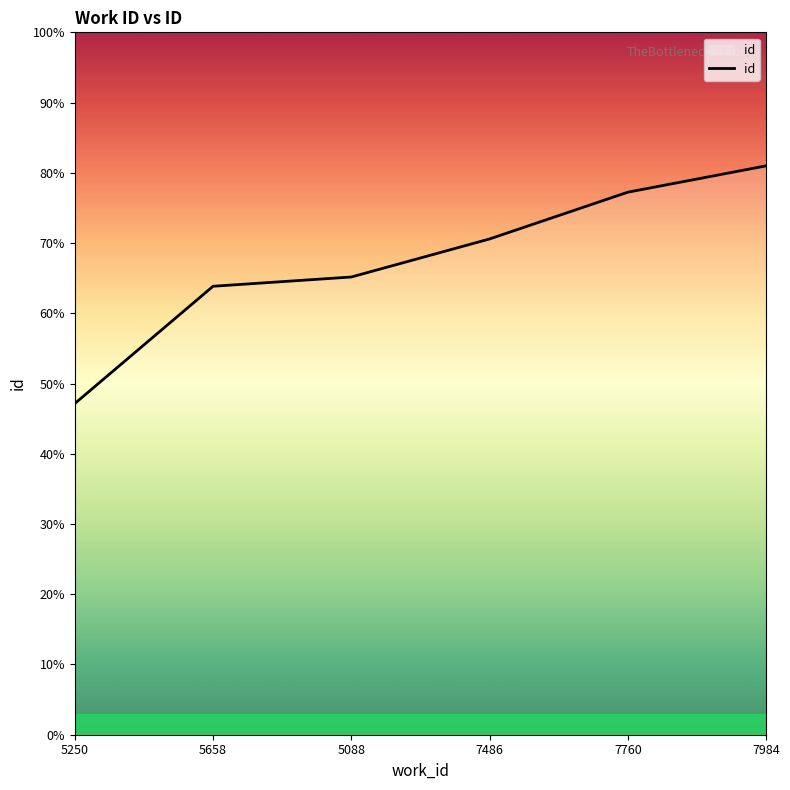

What position from the left is 7760?

5